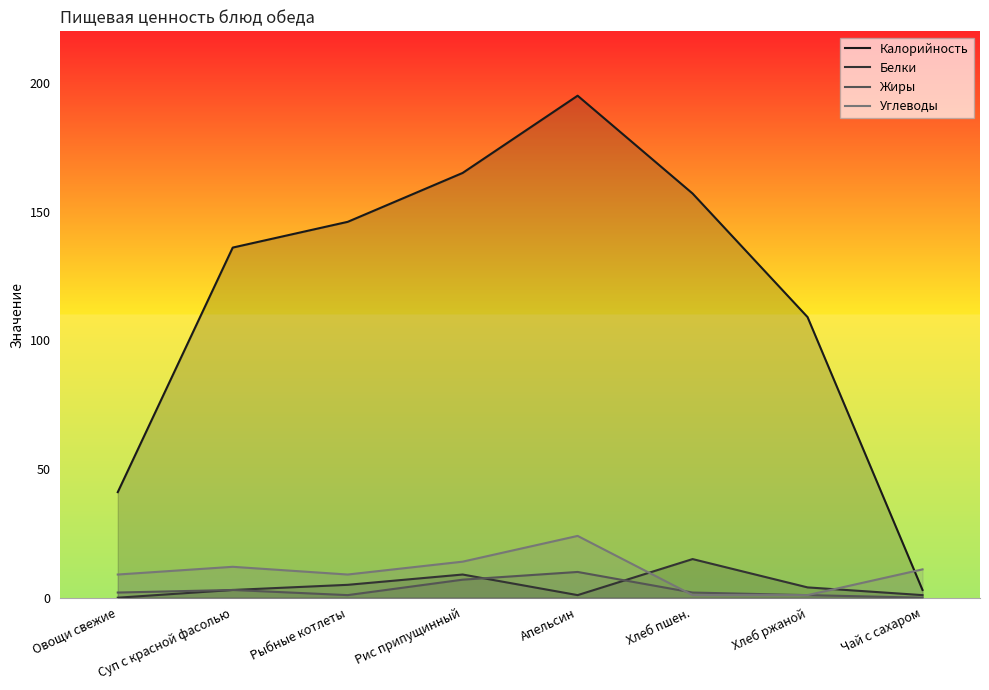

How many times do Углеводы and Калорийность cross each other?

1